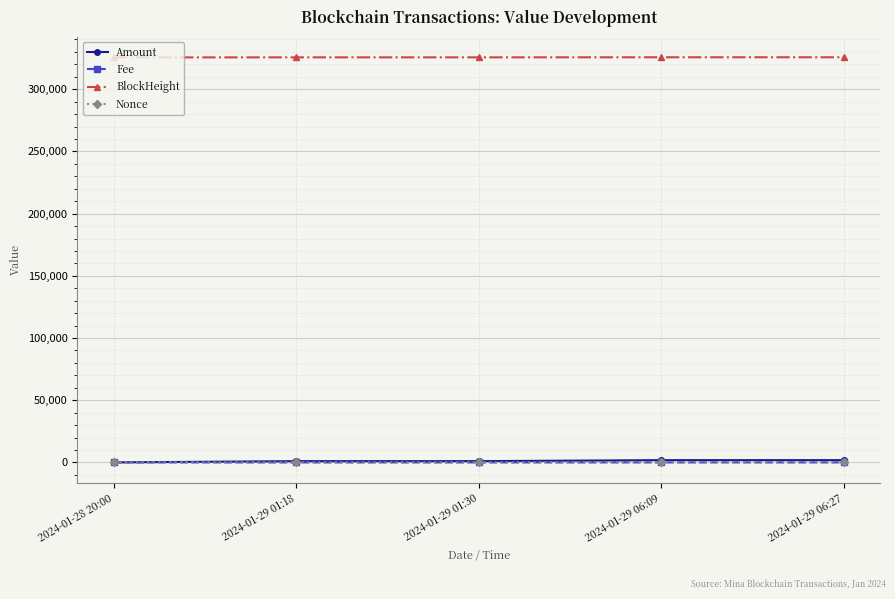

How many series are shown in this chart?

4